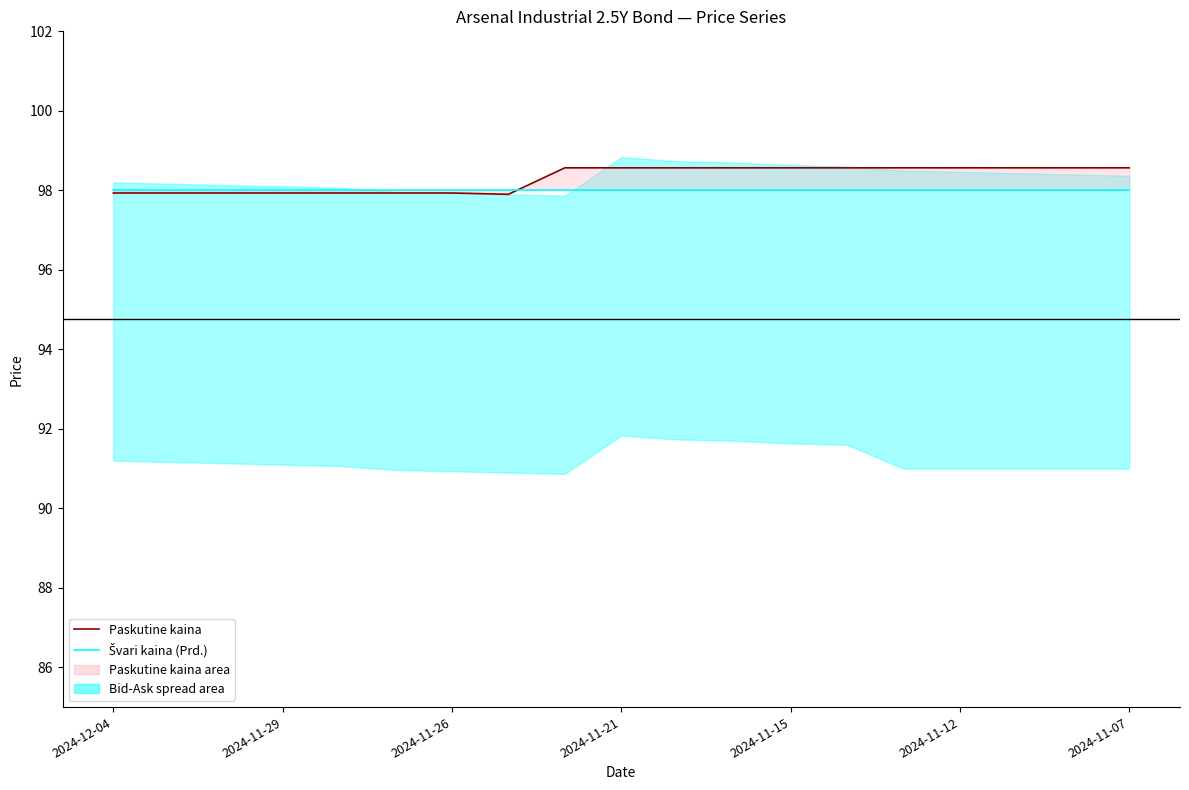

Between 10 and 11, which series saw the biggest shift?

Paskutine kaina